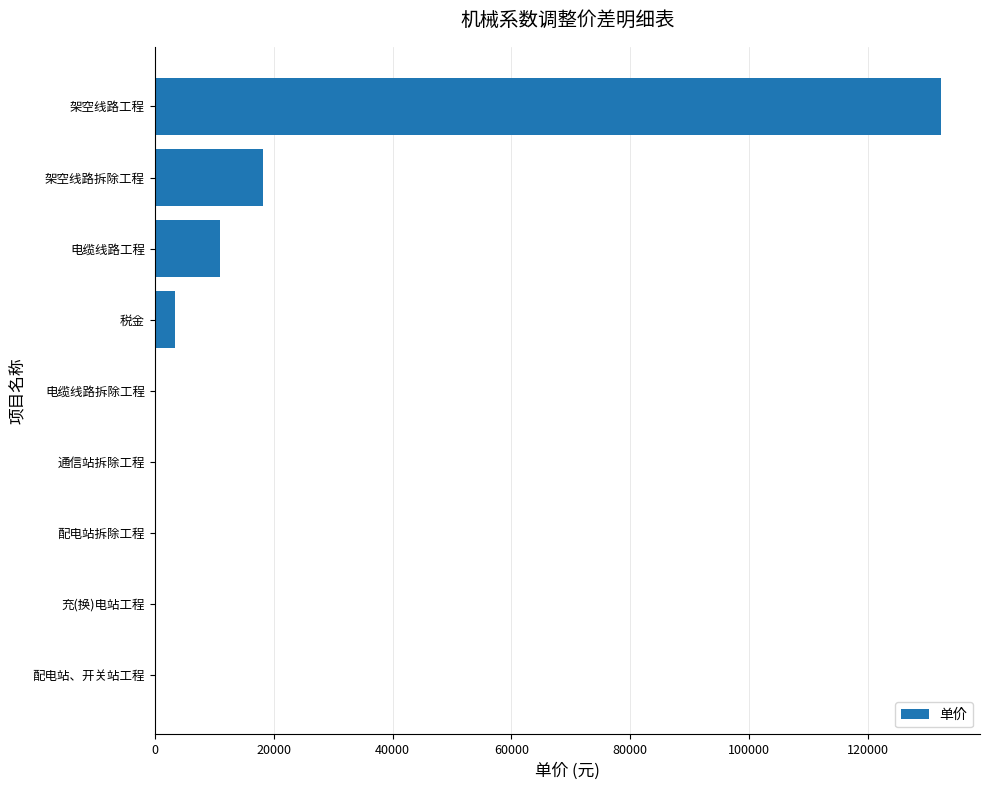

What is the average value?

18315